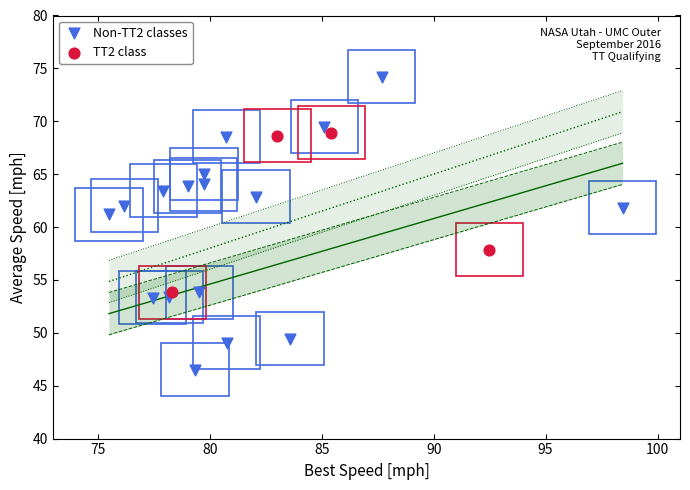

Which series contains the lowest Y value?

Non-TT2 classes